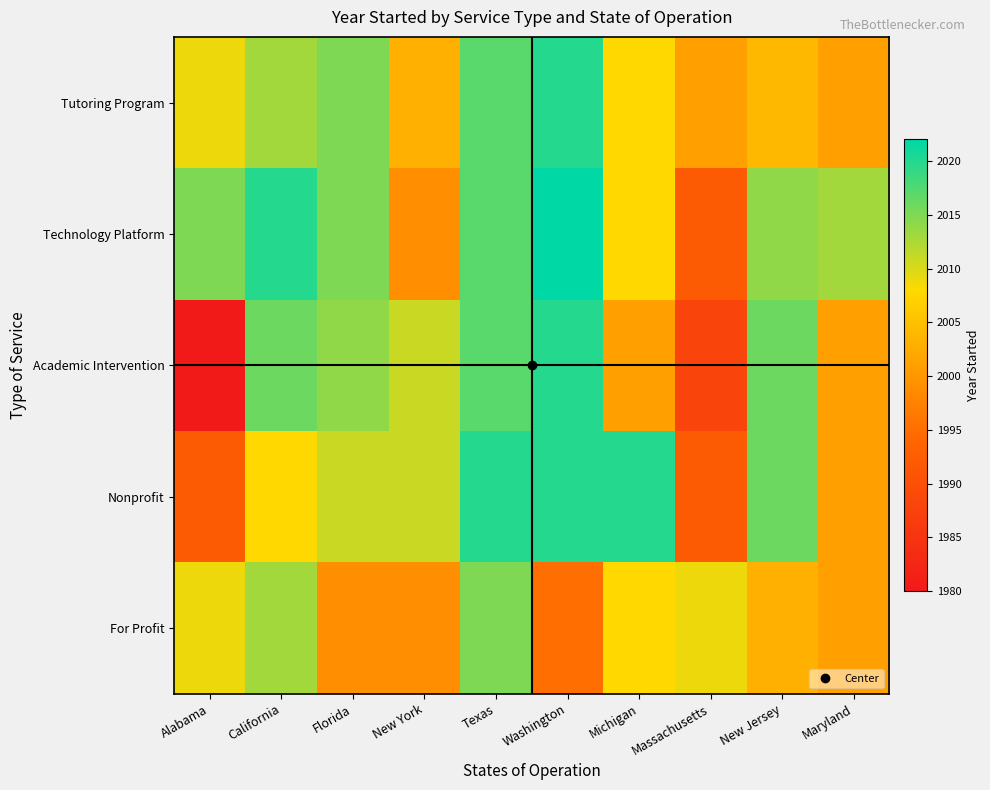

Reading right to left, list all the values displayed in this chart.

Tutoring Program: Maryland=2001	New Jersey=2004	Massachusetts=2001	Michigan=2008	Washington=2020	Texas=2017	New York=2003	Florida=2015	California=2013	Alabama=2009
Technology Platform: Maryland=2013	New Jersey=2014	Massachusetts=1992	Michigan=2008	Washington=2022	Texas=2017	New York=1999	Florida=2015	California=2020	Alabama=2015
Academic Intervention: Maryland=2001	New Jersey=2016	Massachusetts=1988	Michigan=2001	Washington=2020	Texas=2017	New York=2011	Florida=2014	California=2016	Alabama=1980
Nonprofit: Maryland=2001	New Jersey=2016	Massachusetts=1992	Michigan=2020	Washington=2020	Texas=2020	New York=2011	Florida=2011	California=2008	Alabama=1992
For Profit: Maryland=2001	New Jersey=2003	Massachusetts=2009	Michigan=2008	Washington=1995	Texas=2015	New York=1999	Florida=1999	California=2013	Alabama=2009